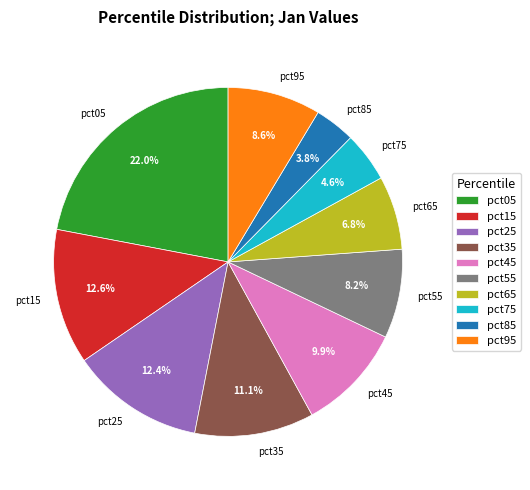

Is there any slice that represents more than half of the pie?

No